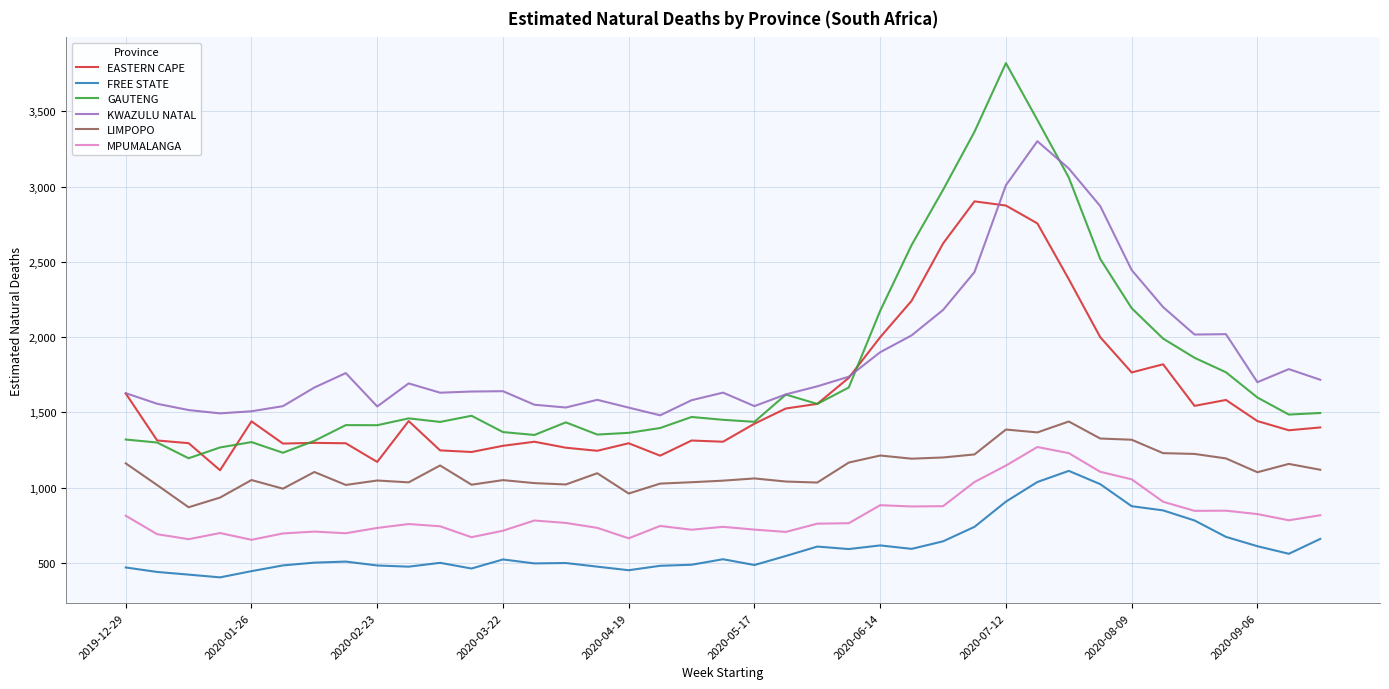

True or false: LIMPOPO and GAUTENG cross at least once.

False